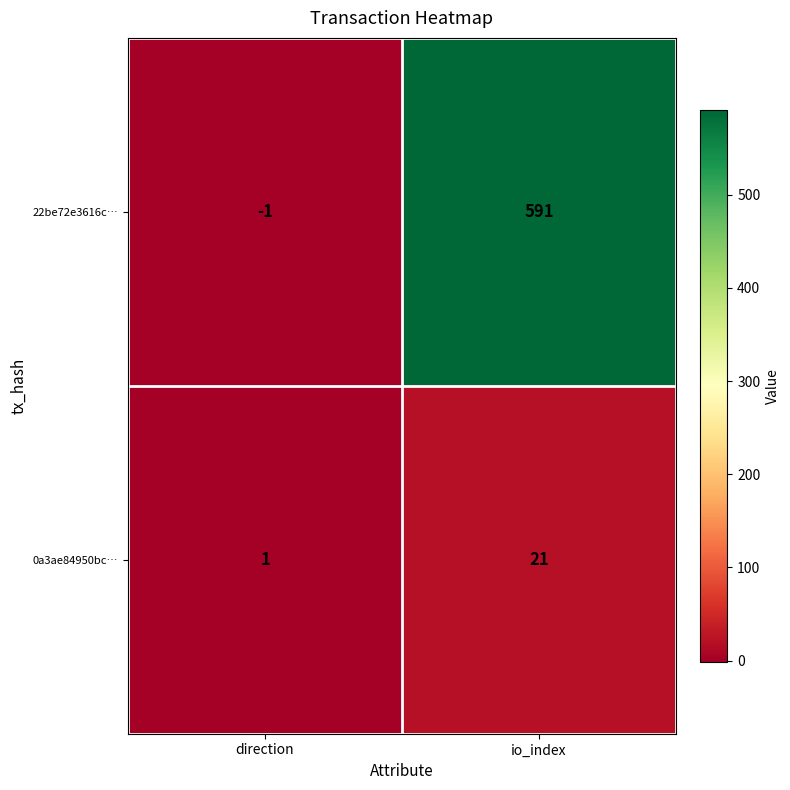

At which label is 0a3ae84950bc… closest to 11?

direction